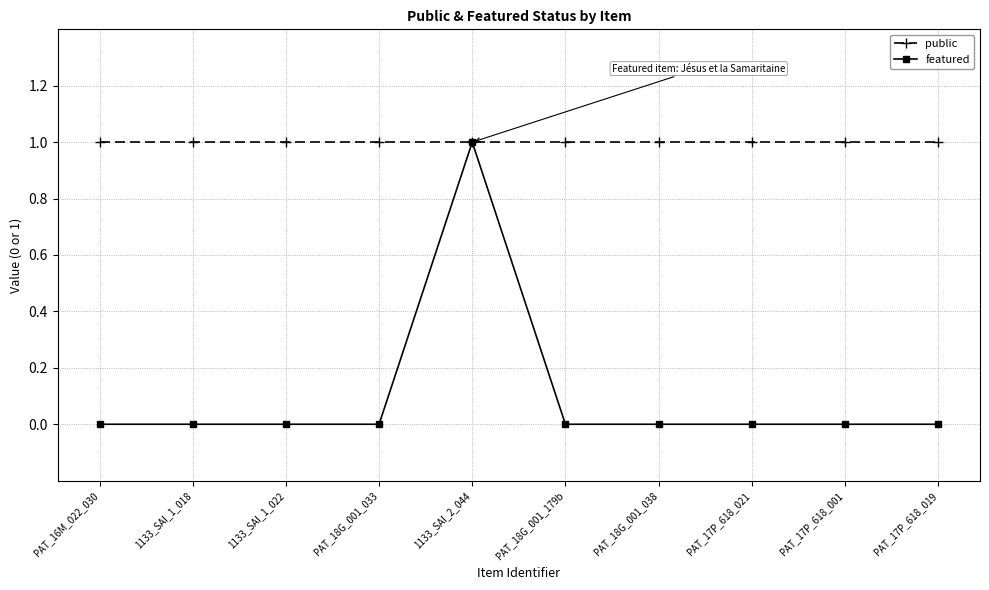

At how many categories does at least one series exceed 0?

10